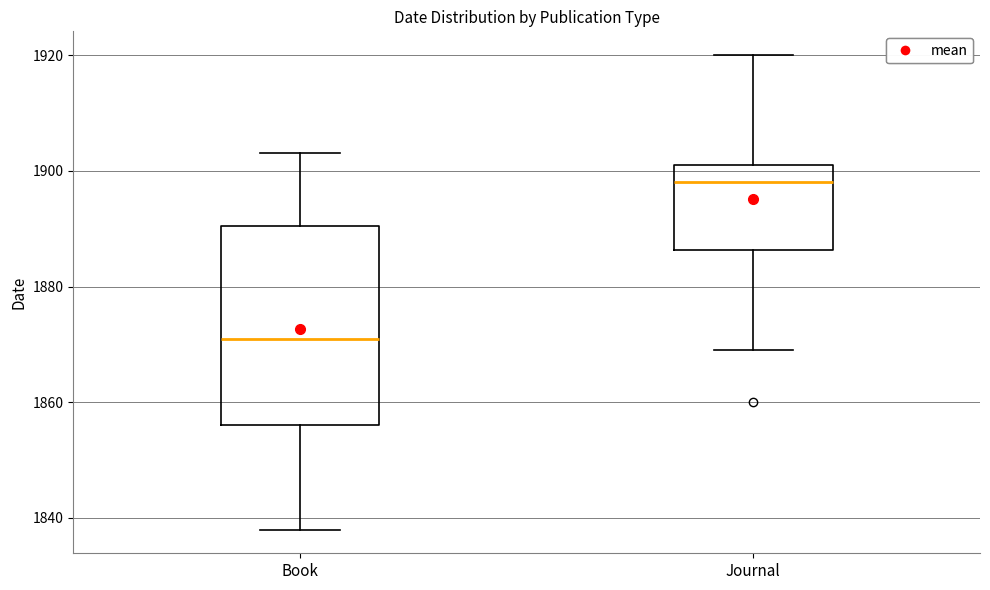

Which box's median line is the lowest?

Book